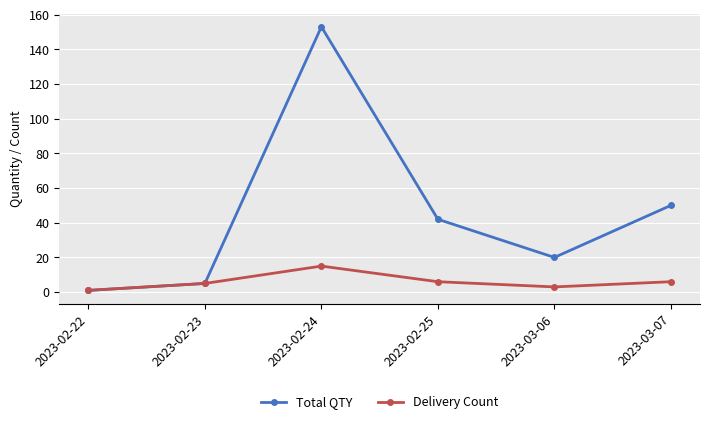

What is the average value of the Total QTY series?

45